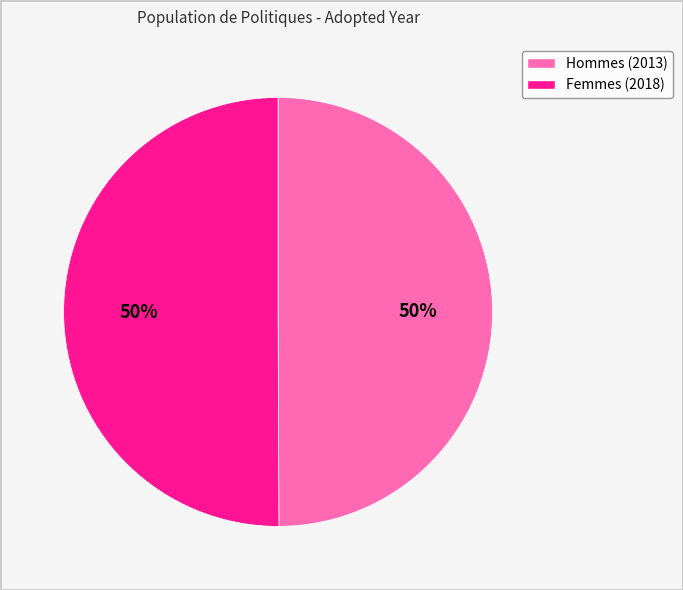

Combined, do Hommes (2013) and Femmes (2018) account for over 50%?

Yes